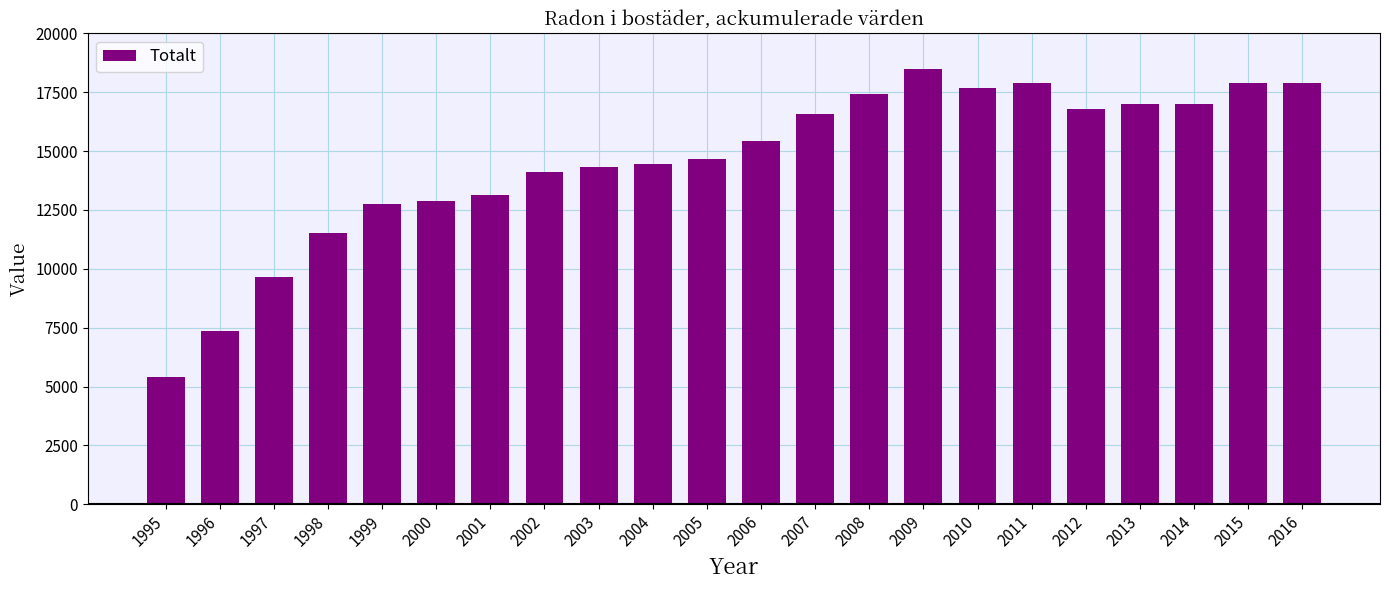

What is the maximum value shown in the chart?

18500